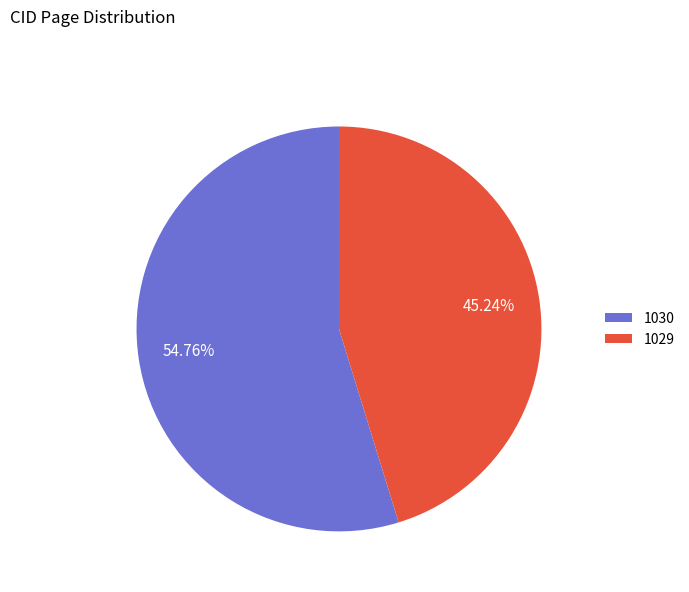

What portion of the pie excludes 1029?

54.8%